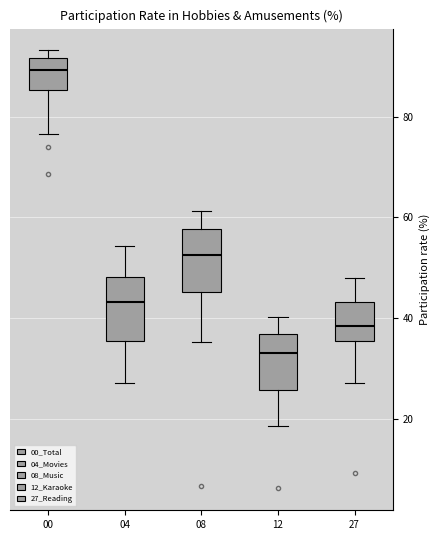

Which box has the lowest median line?

12